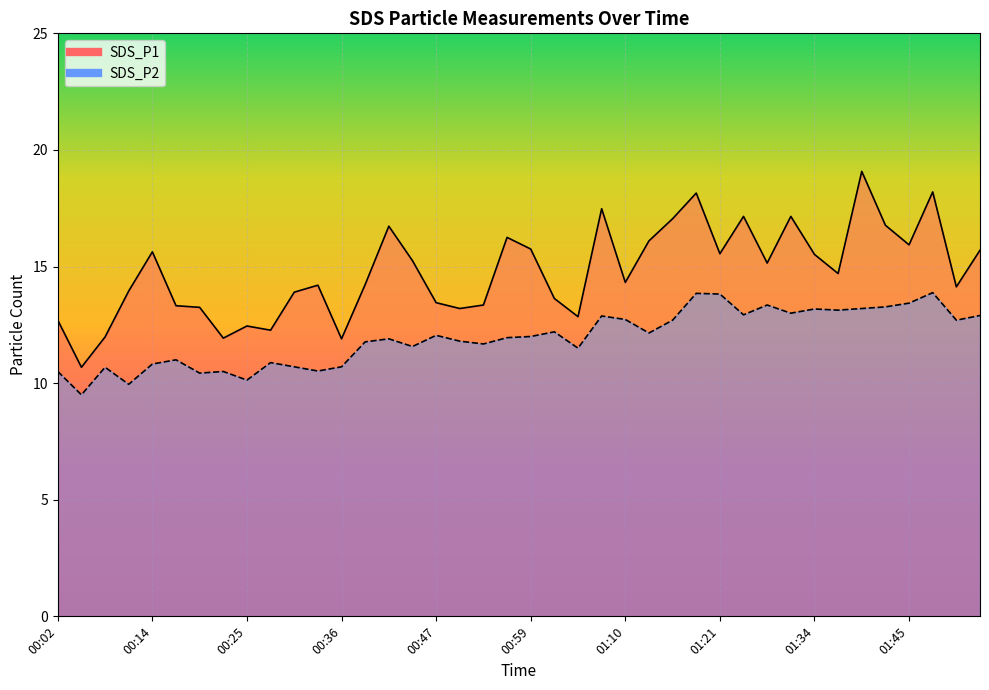

List the series in order of their peak value, lowest first.

SDS_P2, SDS_P1